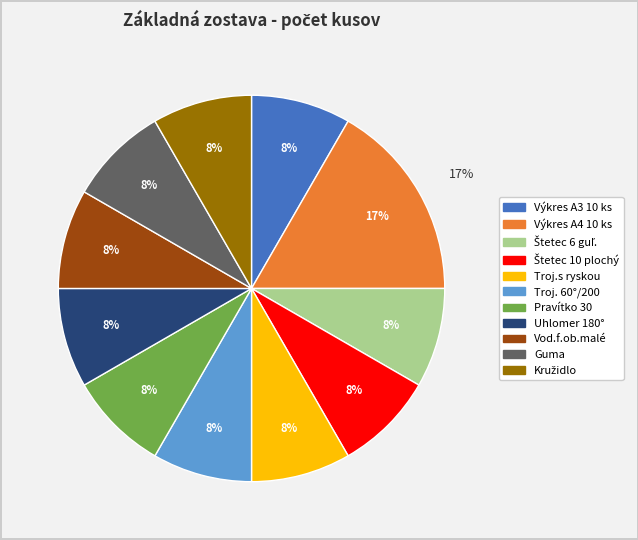

Is there any slice that represents more than half of the pie?

No